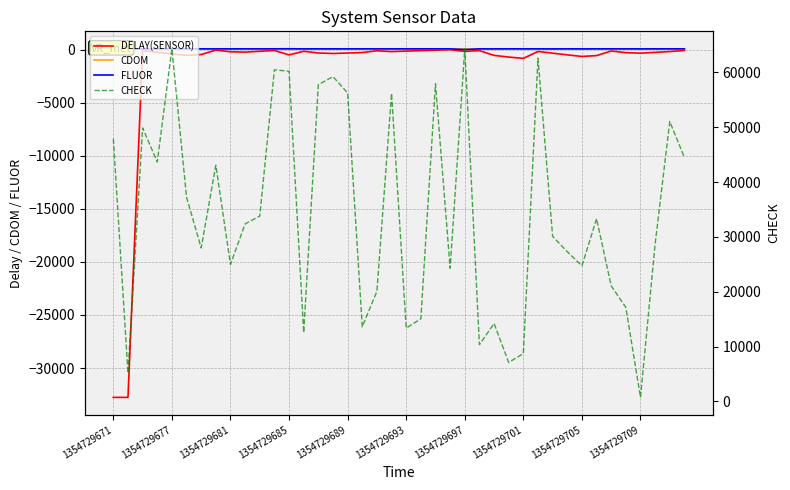

True or false: CHECK and DELAY(SENSOR) intersect in this chart.

False